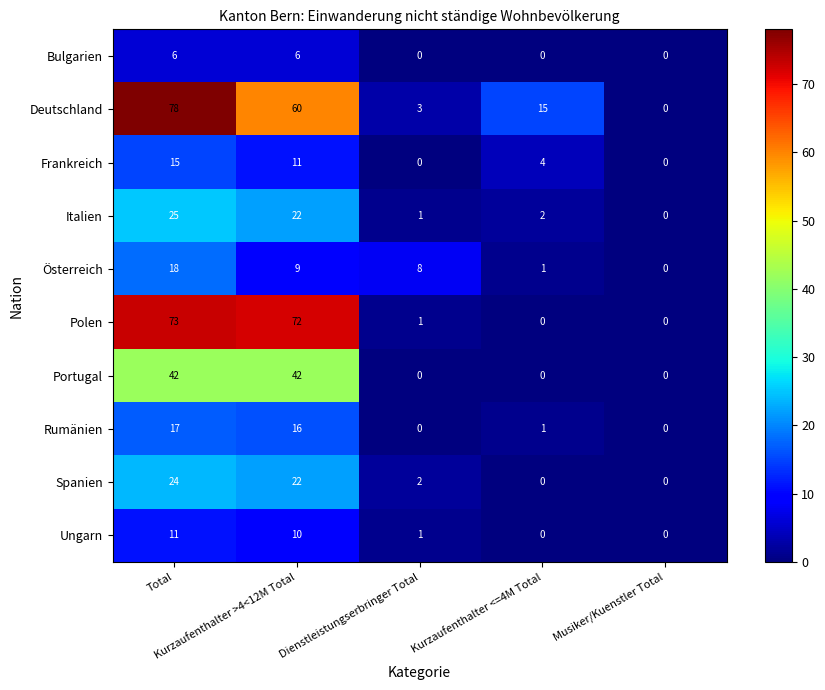

What is the difference between the second highest and minimum values in the Spanien series?

22